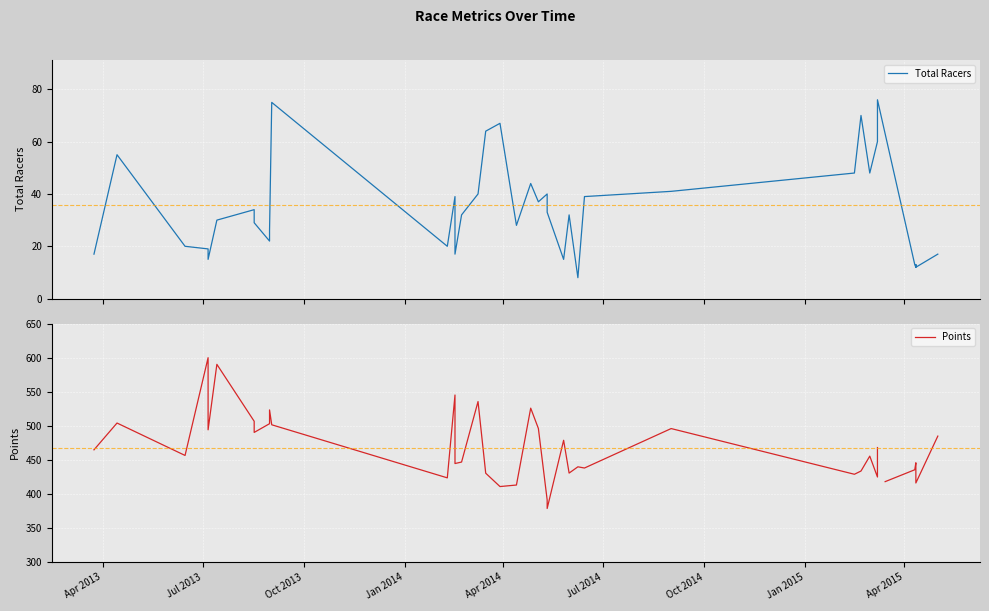

What is the sum of all Total Racers values?

1437.0